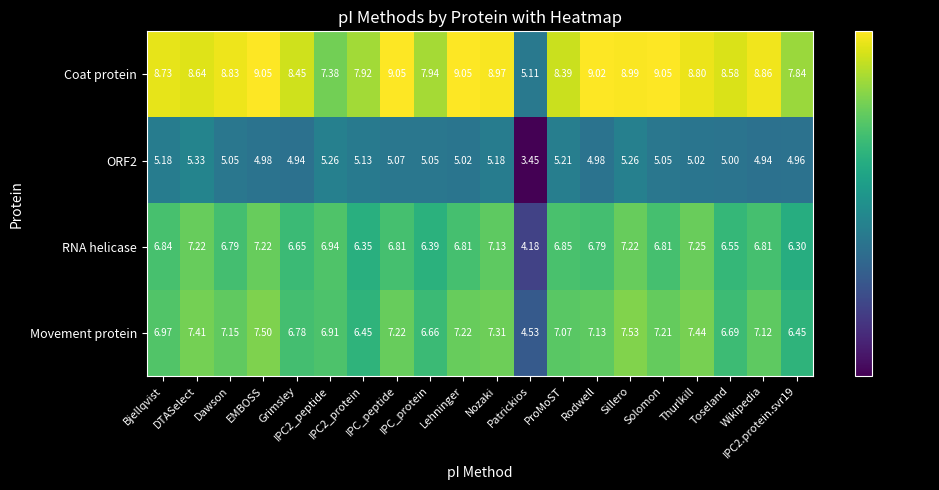

Which series has the largest total across all categories?

Coat protein